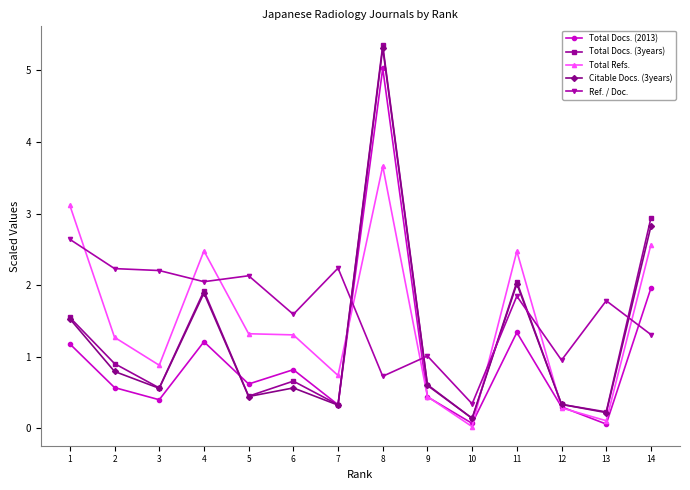

What is the sum of the Total Docs. (2013) values at 10 and 2?

0.6